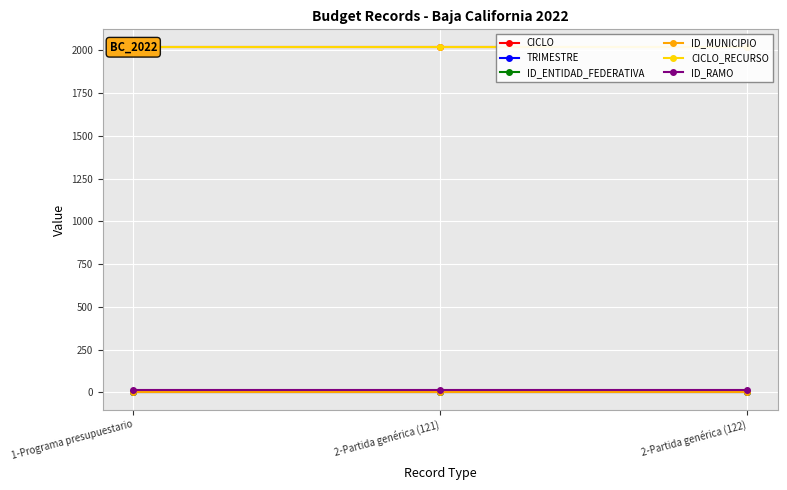

What is the approximate value of ID_ENTIDAD_FEDERATIVA at 2-Partida genérica (122)?

2